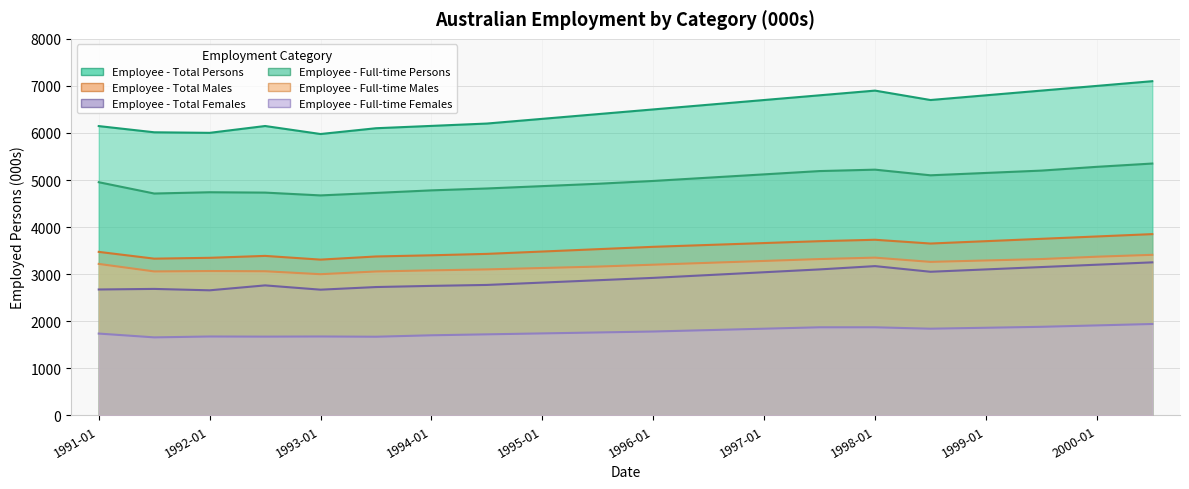

What is the average value of the Employee - Full-time Females series?

1780.1